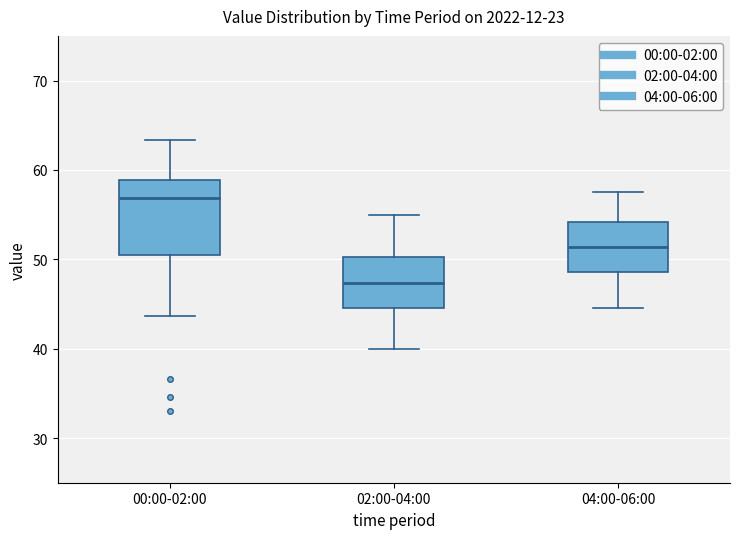

Which box has the lowest median line?

02:00-04:00